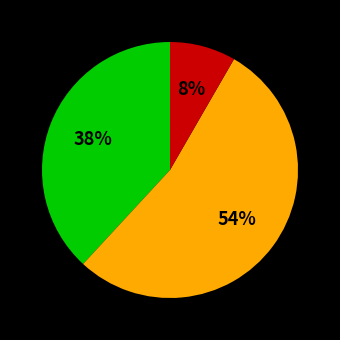

Is there any slice that represents more than half of the pie?

Yes